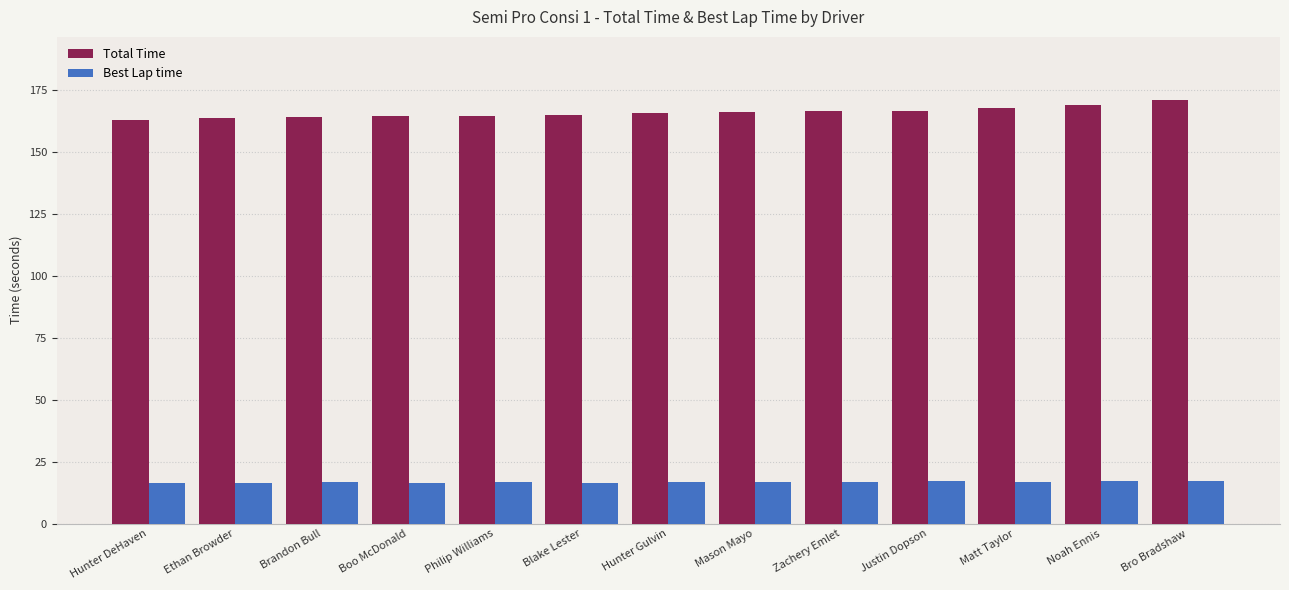

Which series has the largest total across all categories?

Total Time